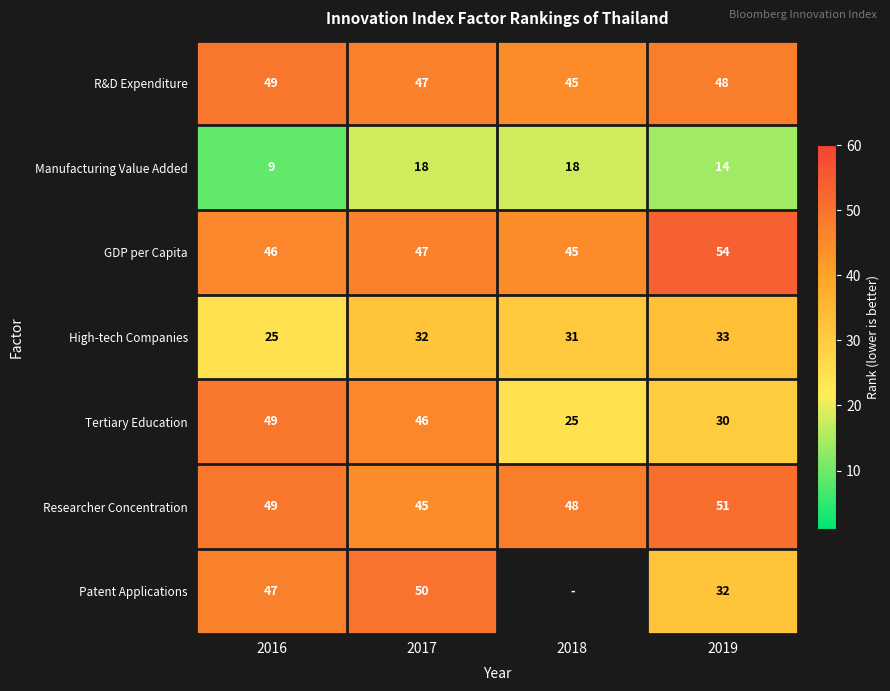

Which has a higher value, 2019 or 2018?

2019